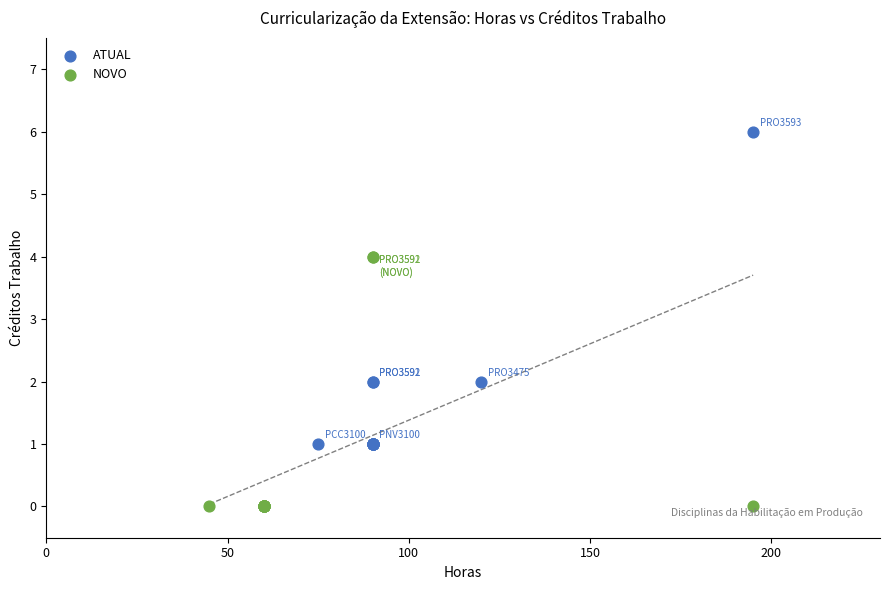

Which series contains the lowest Y value?

NOVO